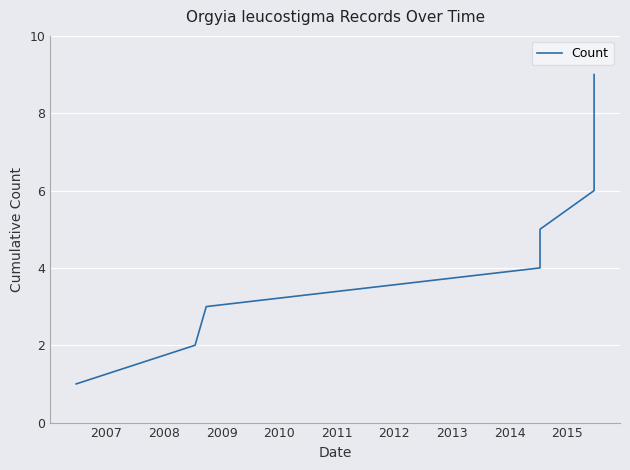

What is the maximum value shown in the chart?

9